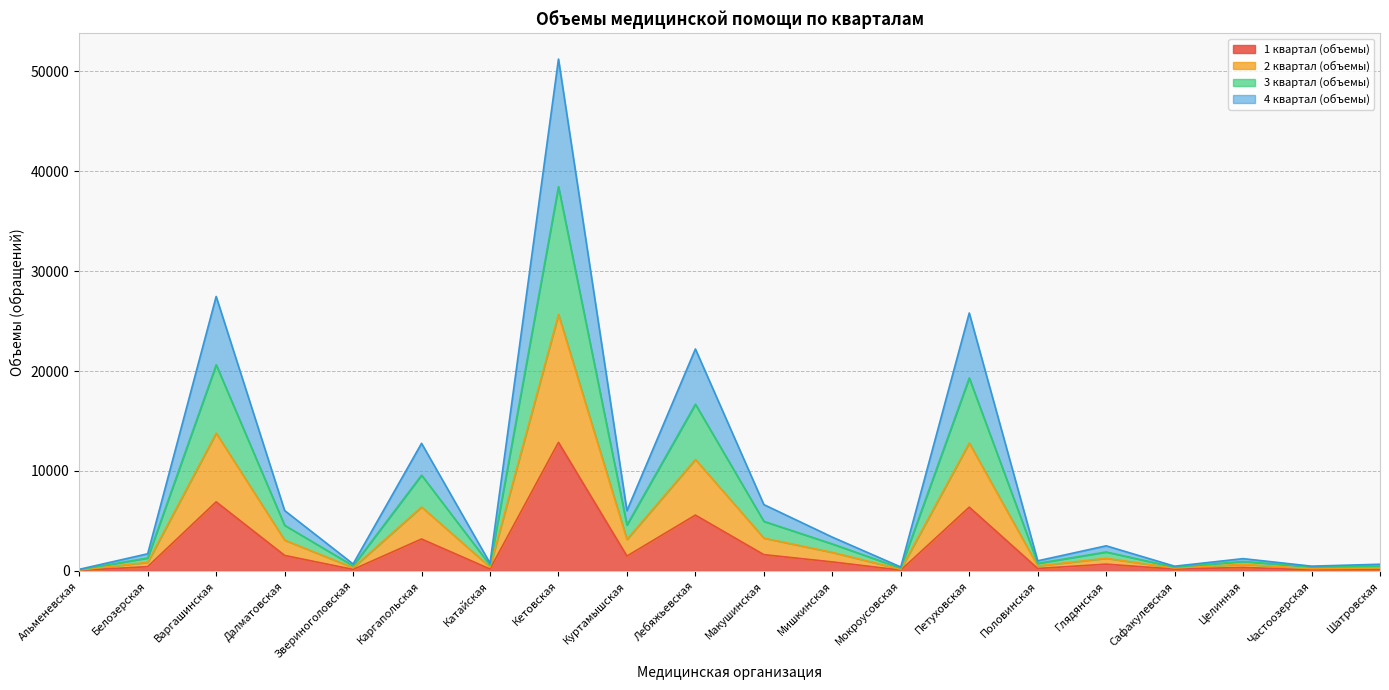

Where is the first local minimum for 3 квартал (объемы)?

Звериноголовская